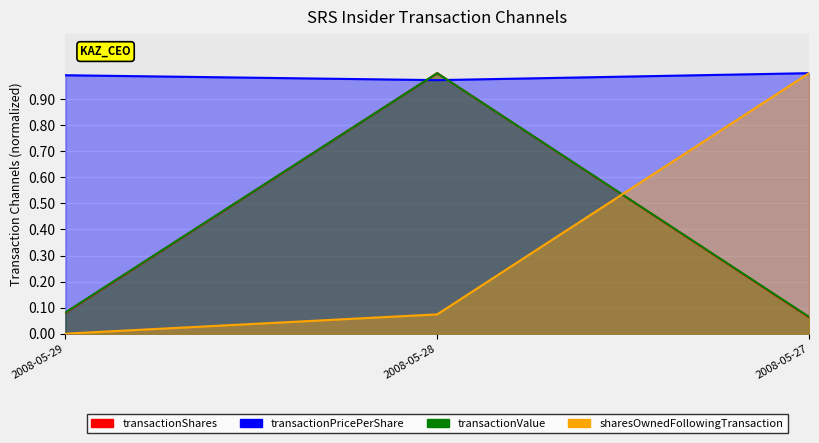

What is the total value across all series at 2008-05-27?

2.1